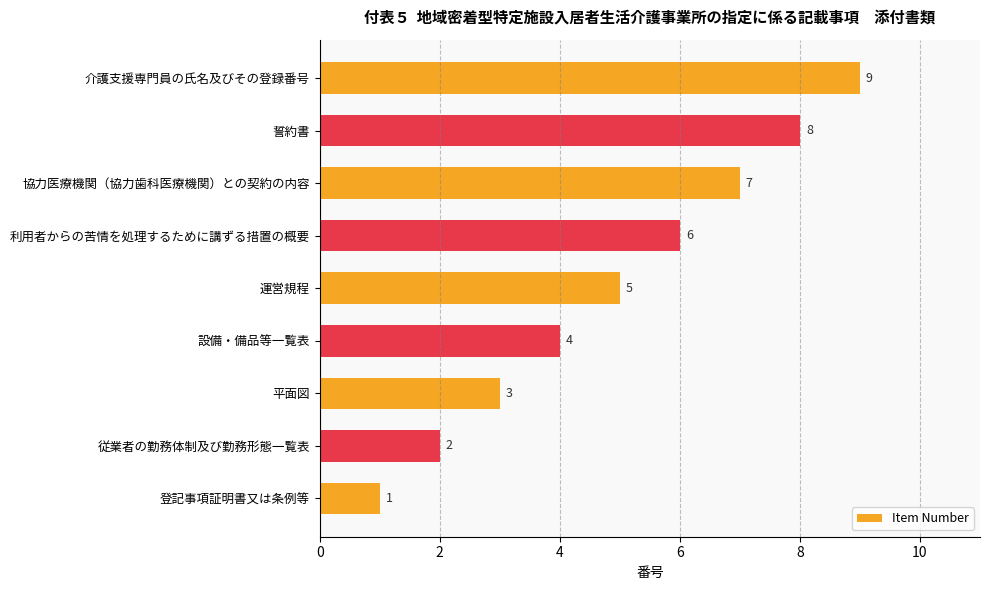

How many categories are shown in the chart?

9